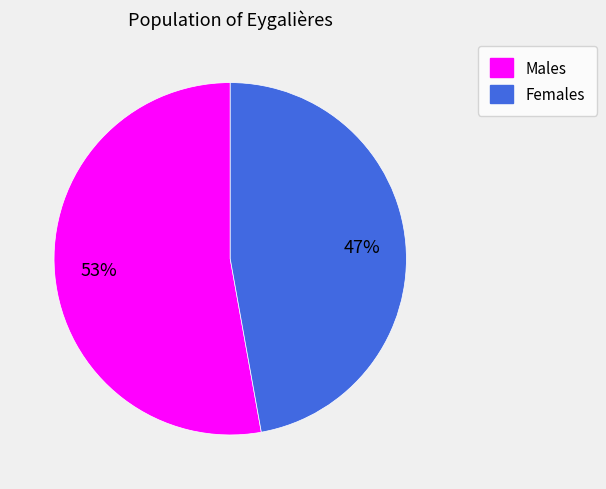

To the nearest percent, what is the average slice percentage?

50%